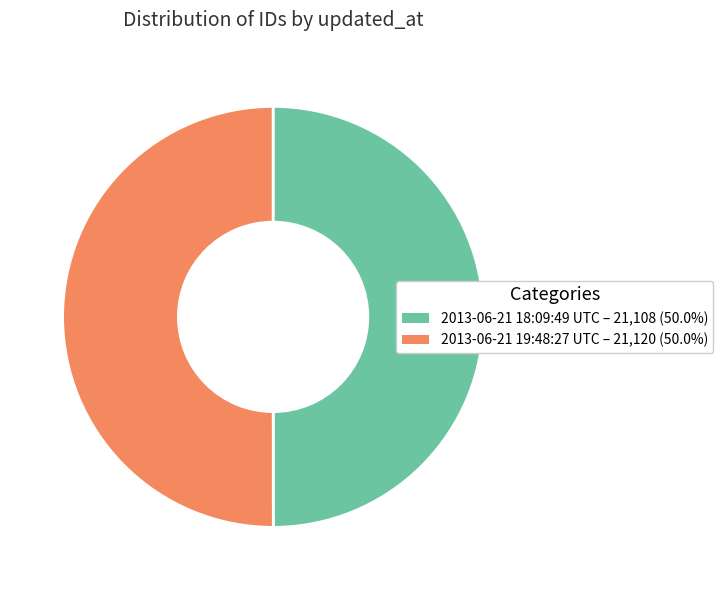

Approximately how many times larger is the value at 2013-06-21 18:09:49 UTC – 21,108 (50.0%) compared to 2013-06-21 19:48:27 UTC – 21,120 (50.0%)?

1.0